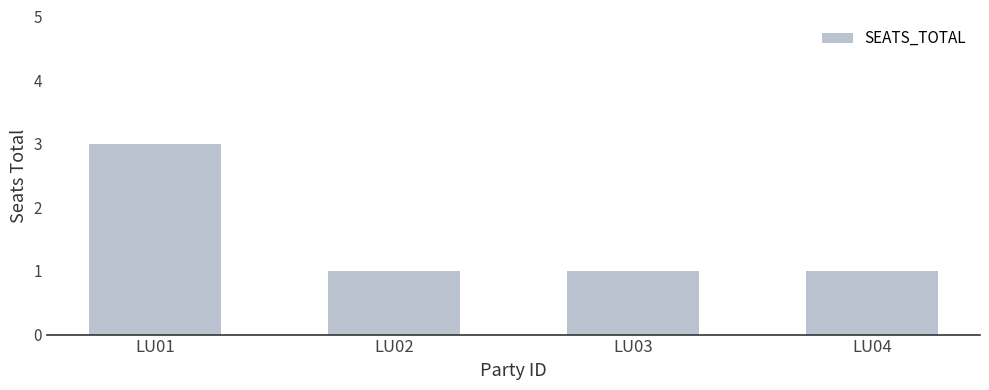

What is the change in value from LU01 to LU04?

-2